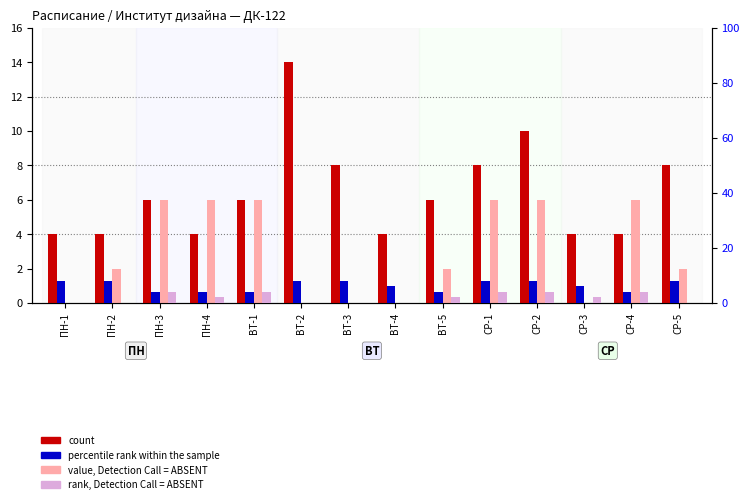

What is the sum of the rank, Detection Call = ABSENT values at СР-3 and ПН-1?

2